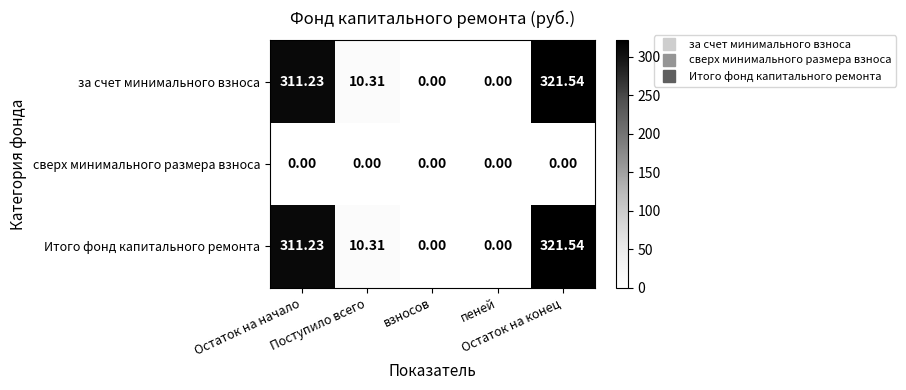

At which category does the chart reach its minimum across all series?

взносов